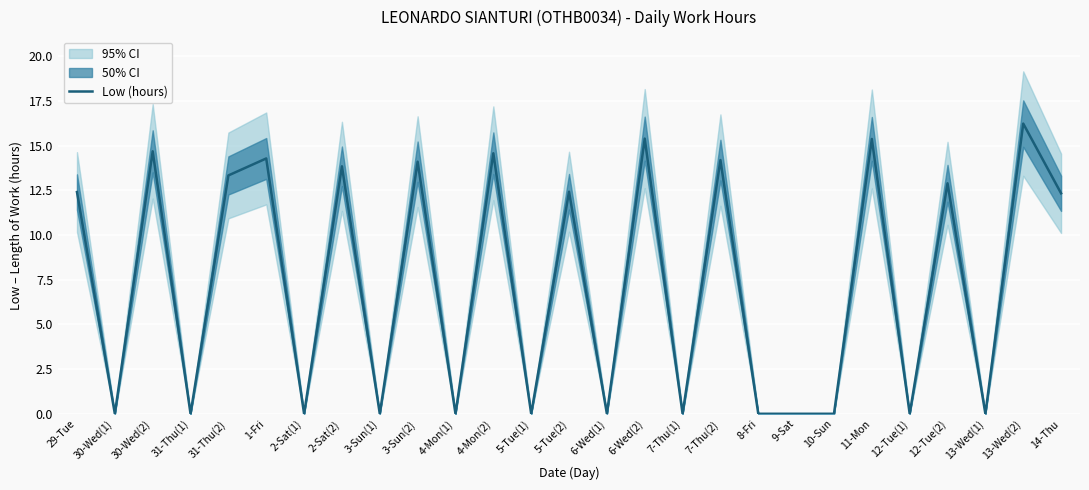

Approximately how many times larger is the value at 6-Wed(2) compared to 14-Thu?

1.2